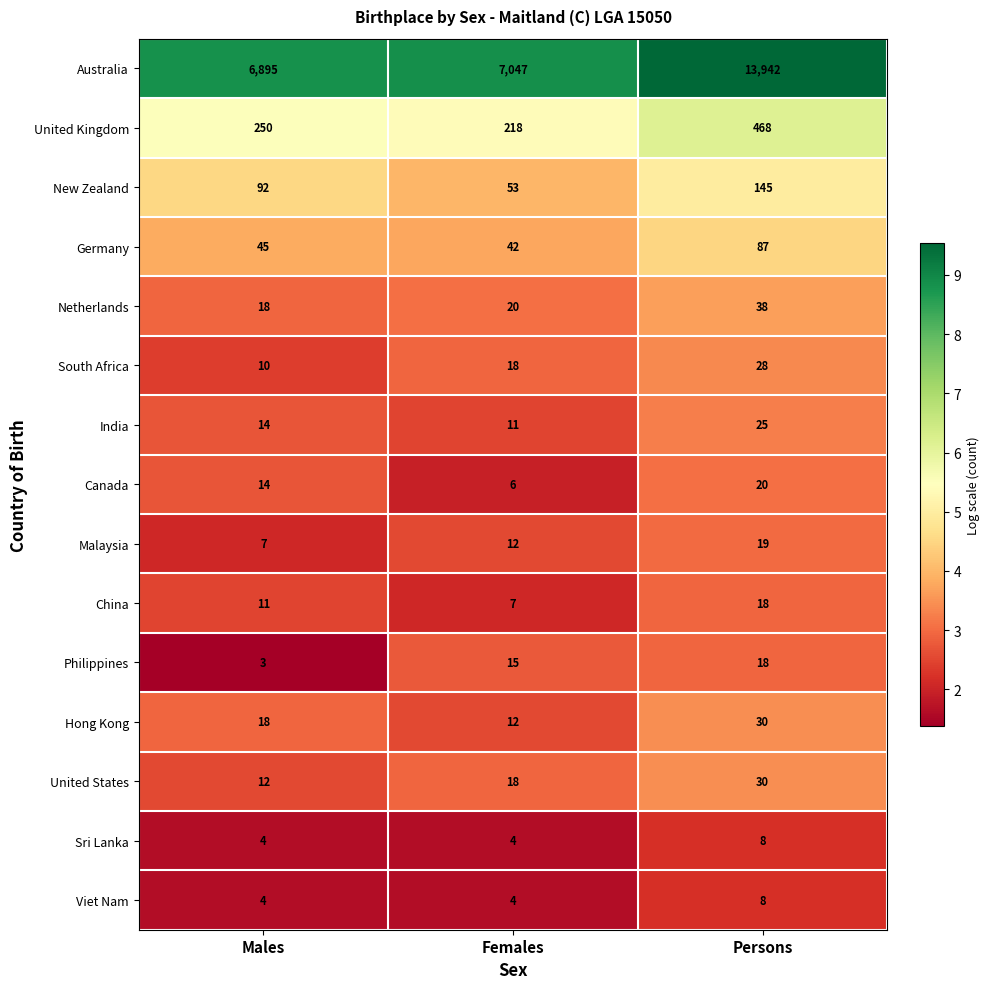

Is it true that Malaysia equals 6 at Females?

False